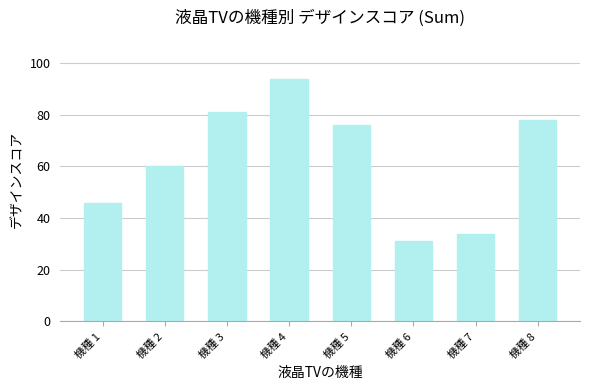

Reading right to left, transcribe all the data shown in this chart.

機種 8=78	機種 7=34	機種 6=31	機種 5=76	機種 4=94	機種 3=81	機種 2=60	機種 1=46